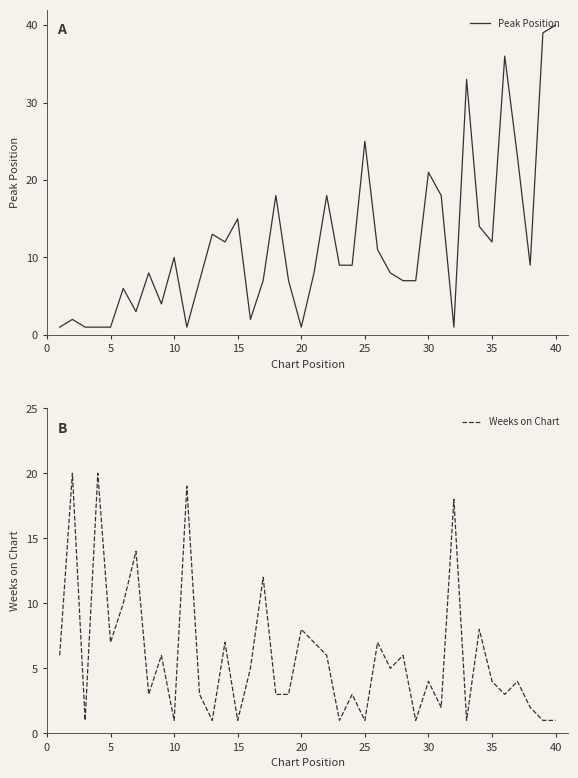

At which label is Peak Position closest to 20?

30